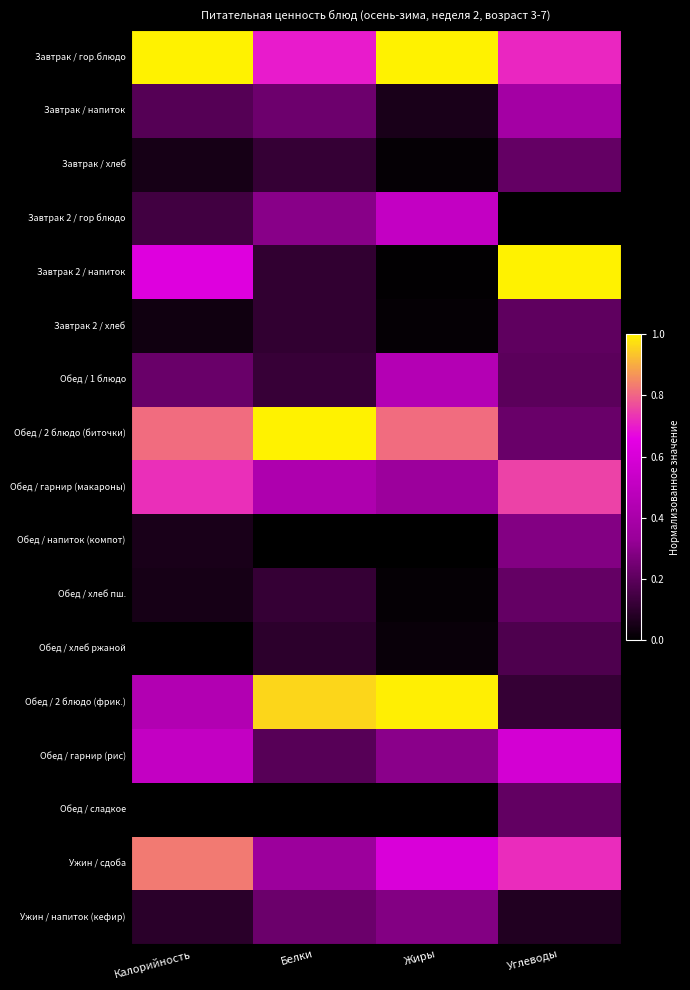

Which series has the largest total across all categories?

Завтрак / гор.блюдо